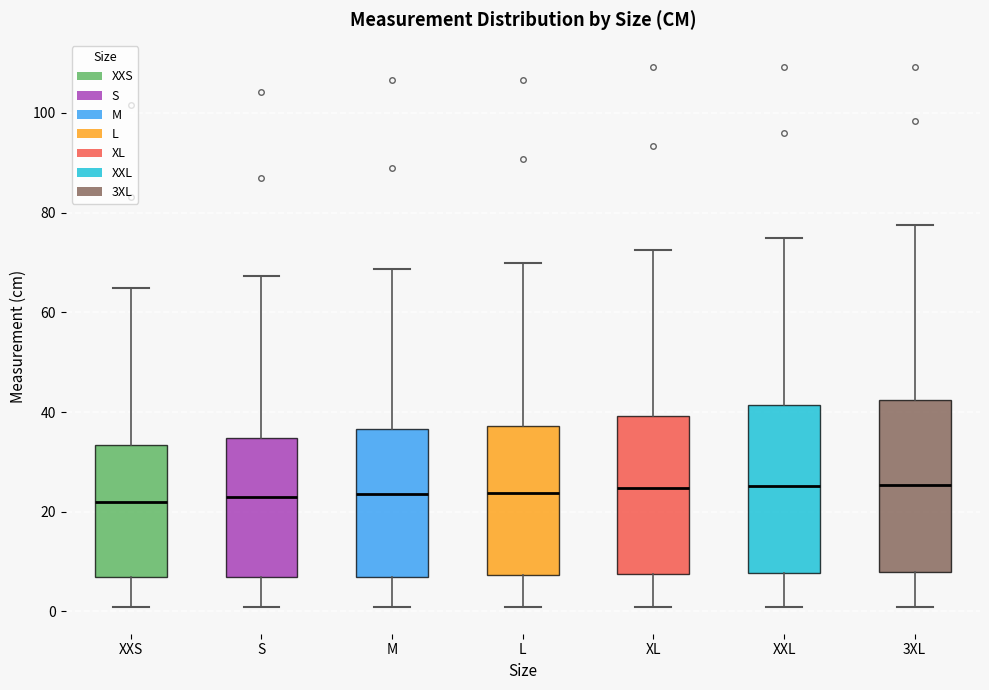

Reading left to right, transcribe this box plot: for each box, give where its median line is, the range the box spans, and where its two whiskers end, as read against the y-axis. The values are not printed on the chart, so give them approximately, as read against the axis.

XXS: median 22, box 6 to 34, whiskers 0 to 64
S: median 22, box 6 to 34, whiskers 0 to 68
M: median 24, box 6 to 36, whiskers 0 to 68
L: median 24, box 8 to 38, whiskers 0 to 70
XL: median 24, box 8 to 40, whiskers 0 to 72
XXL: median 26, box 8 to 42, whiskers 0 to 74
3XL: median 26, box 8 to 42, whiskers 0 to 78